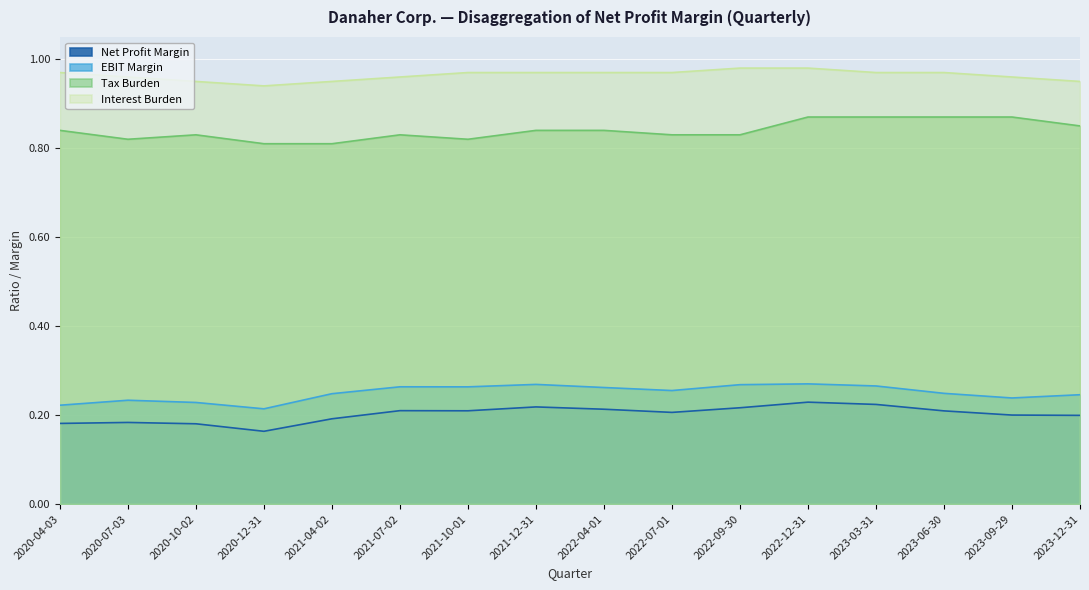

How many lines are shown in the chart?

4